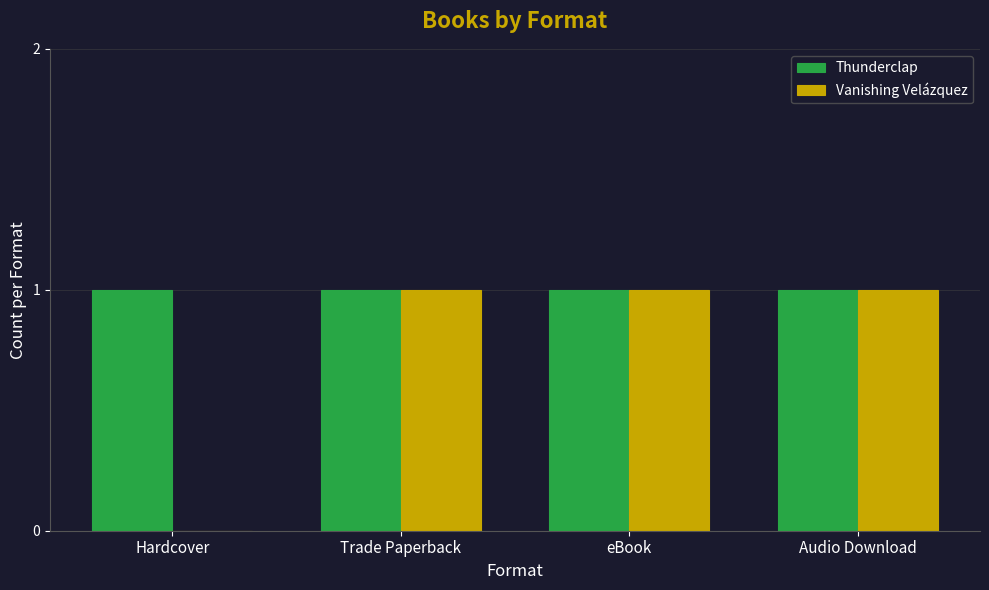

Which series has the largest total across all categories?

Thunderclap